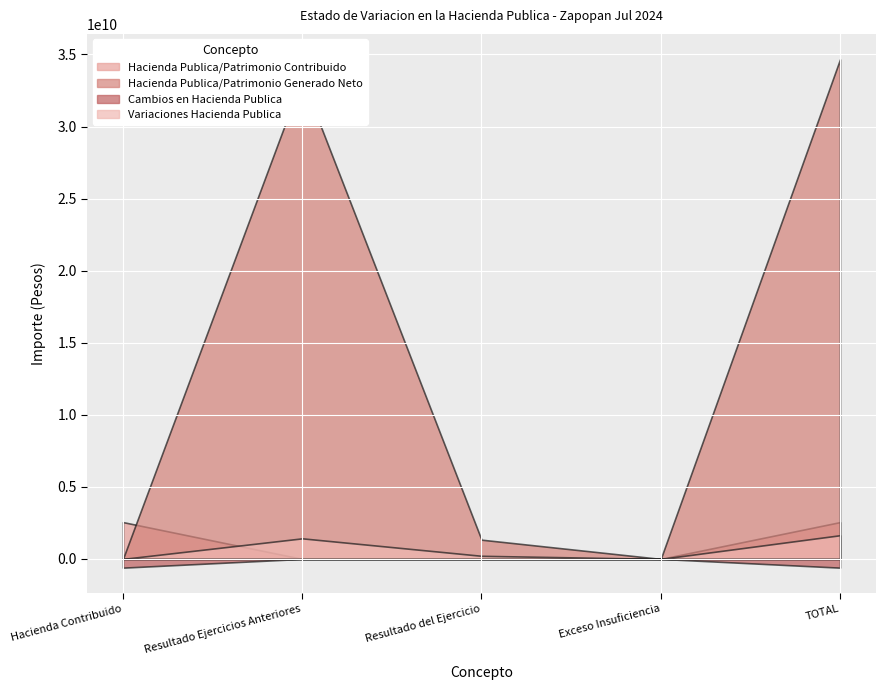

Which has a higher value, Resultado del Ejercicio or TOTAL?

TOTAL